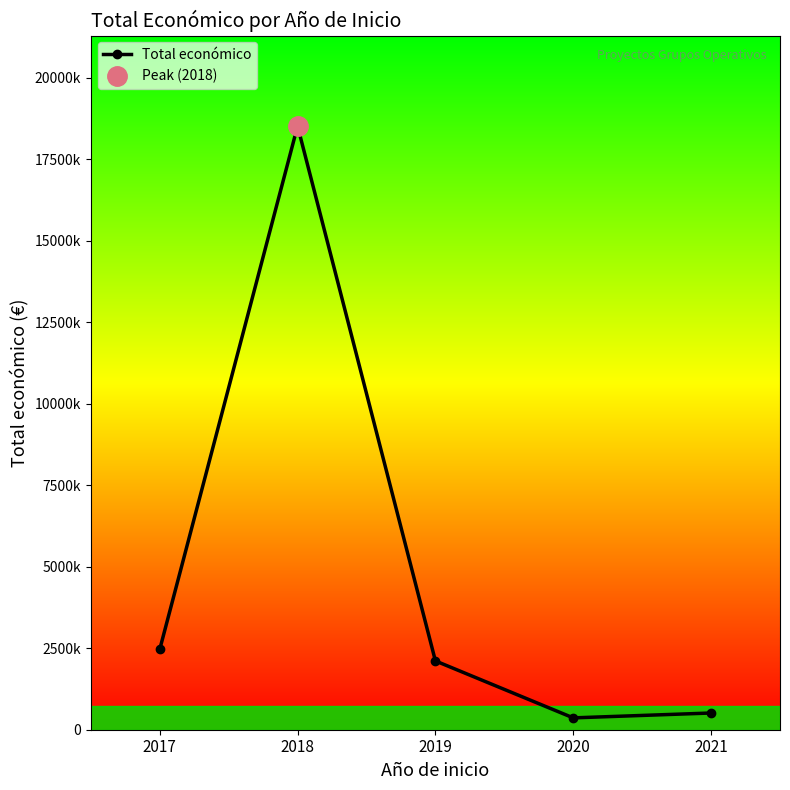

The value at 2020 is 478800. True or false?

False